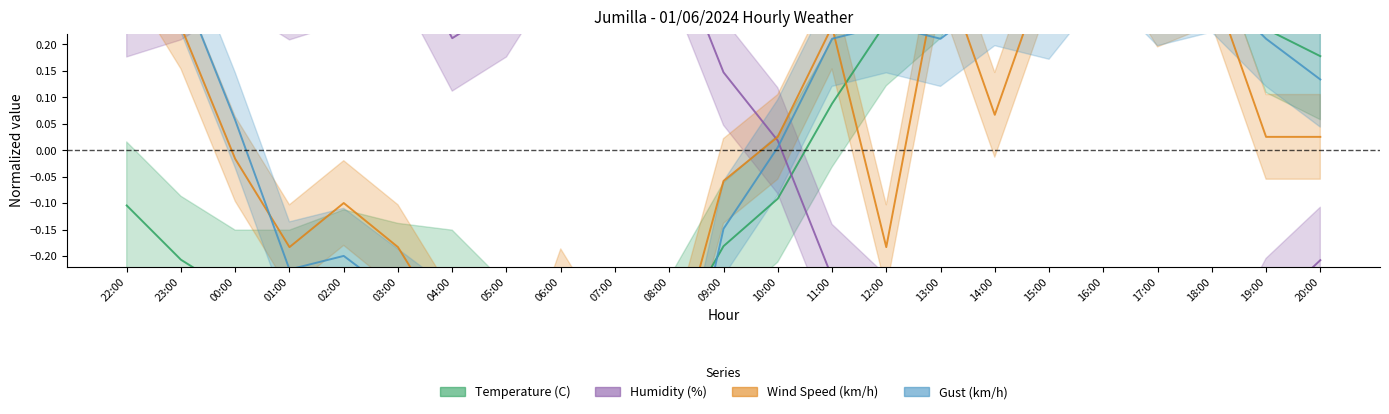

At which category is the sum across all series the highest?

22:00